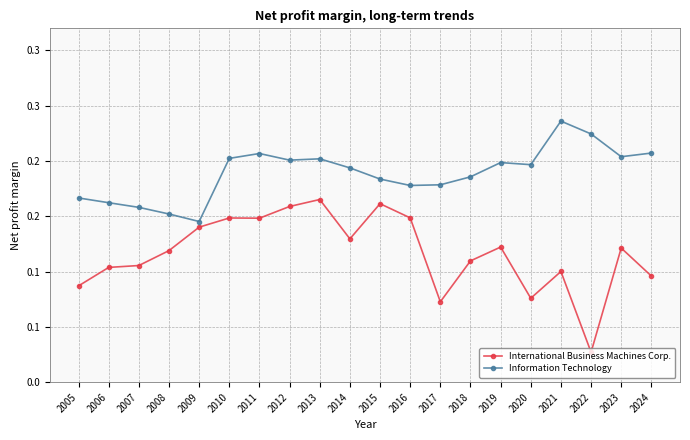

Reading left to right, list all the values displayed in this chart.

International Business Machines Corp.: 2005=0.1	2006=0.1	2007=0.1	2008=0.1	2009=0.1	2010=0.1	2011=0.1	2012=0.2	2013=0.2	2014=0.1	2015=0.2	2016=0.1	2017=0.1	2018=0.1	2019=0.1	2020=0.1	2021=0.1	2022=0.0	2023=0.1	2024=0.1
Information Technology: 2005=0.2	2006=0.2	2007=0.2	2008=0.2	2009=0.1	2010=0.2	2011=0.2	2012=0.2	2013=0.2	2014=0.2	2015=0.2	2016=0.2	2017=0.2	2018=0.2	2019=0.2	2020=0.2	2021=0.2	2022=0.2	2023=0.2	2024=0.2